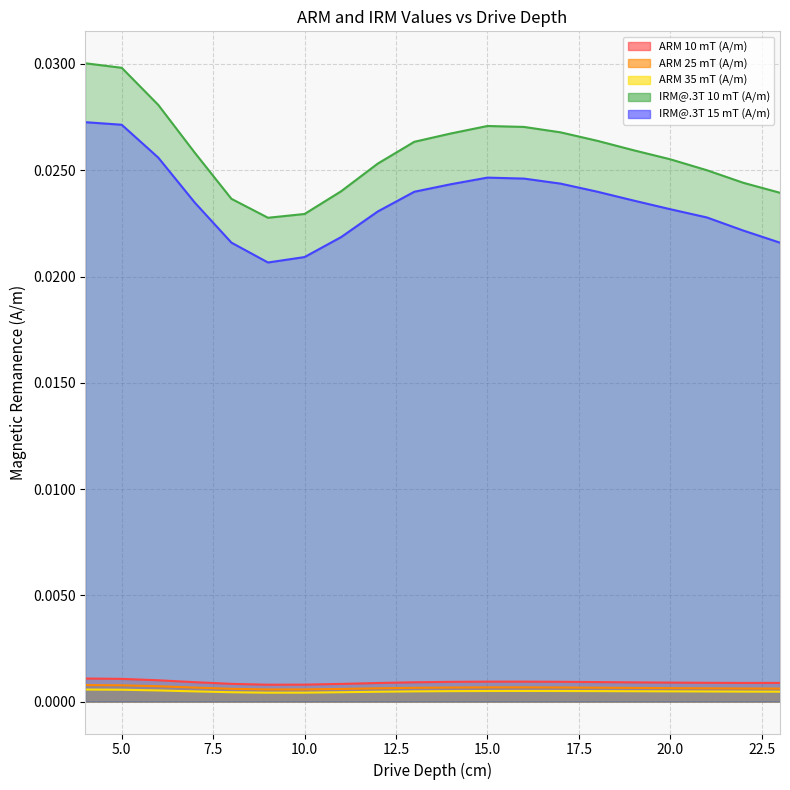

At which label does IRM@.3T 10 mT (A/m) reach its minimum?

9